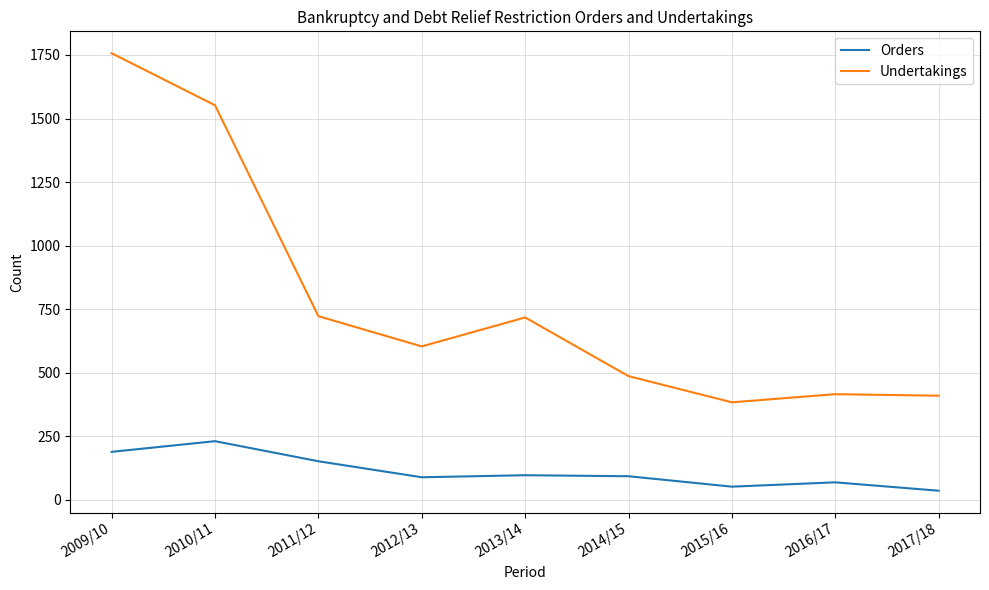

What is the average value of the Undertakings series?

783